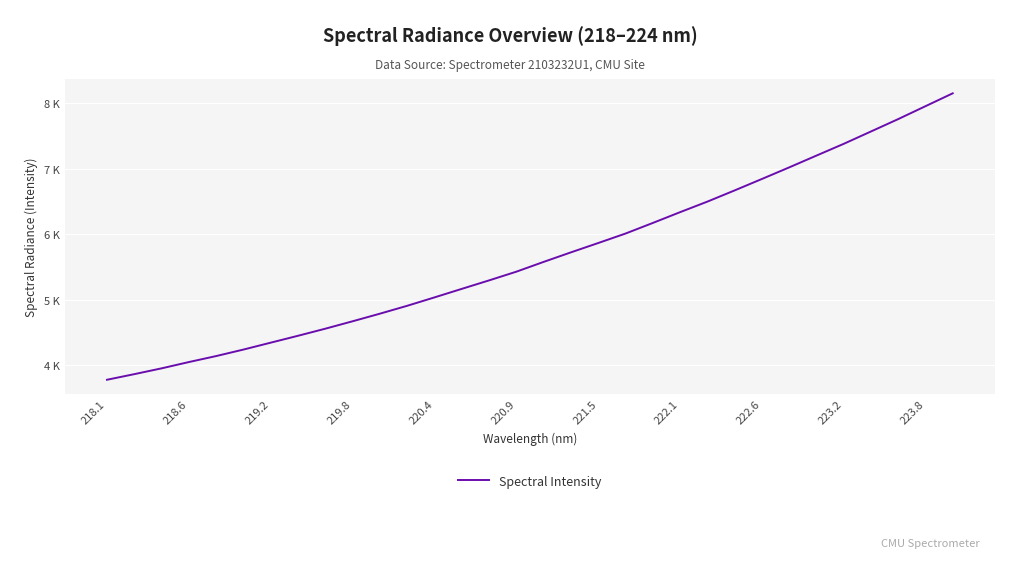

Reading left to right, list all the values displayed in this chart.

3778.6	3864.2	3953.0	4049.1	4140.7	4240.1	4345.6	4450.9	4559.0	4672.4	4788.4	4908.9	5037.1	5167.4	5296.8	5429.9	5579.4	5725.0	5867.4	6012.0	6173.8	6338.5	6499.5	6670.6	6845.3	7022.0	7202.3	7381.8	7570.4	7759.7	7956.6	8153.2